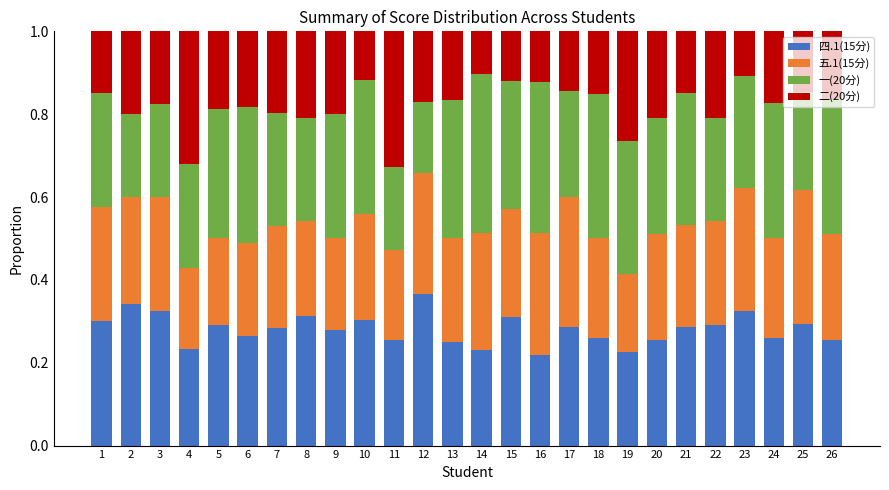

Which category has the highest value in the 四.1(15分) series?

12